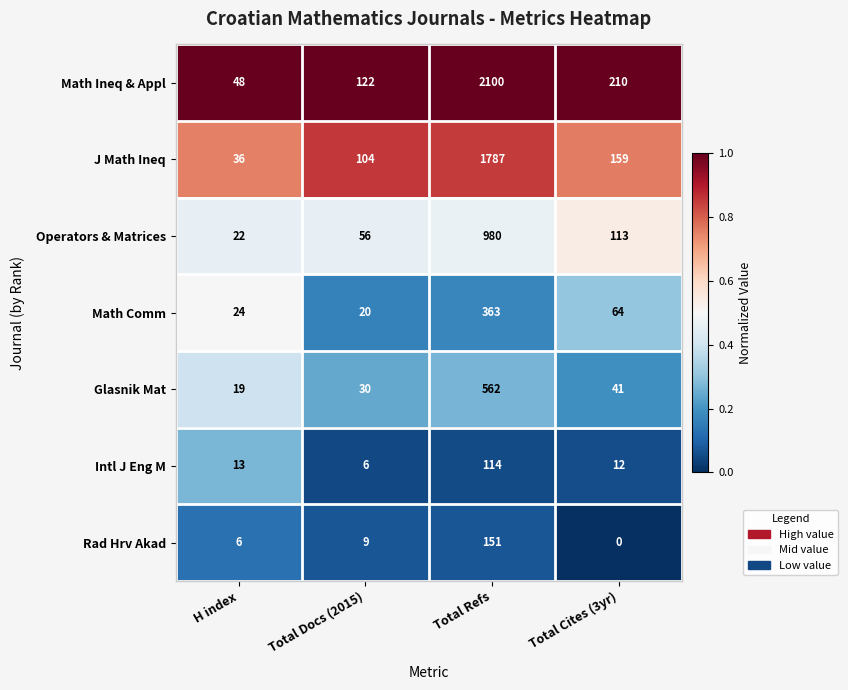

Where does the Glasnik Mat series first go above 41?

Total Refs